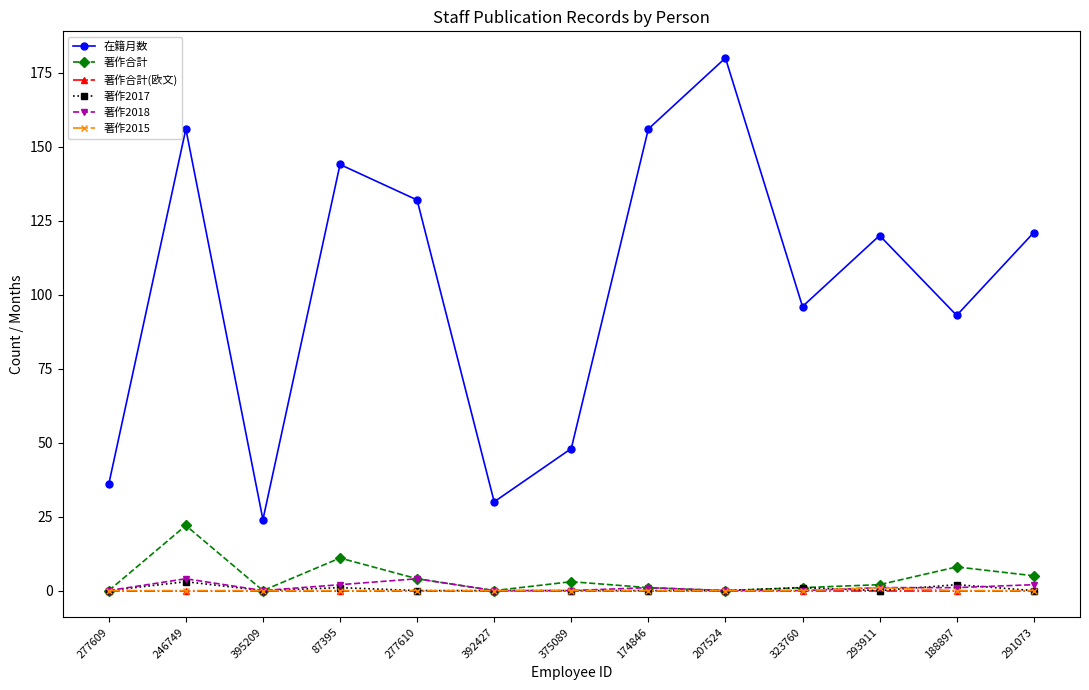

What are all the series names shown in the legend?

在籍月数, 著作合計, 著作合計(欧文), 著作2017, 著作2018, 著作2015